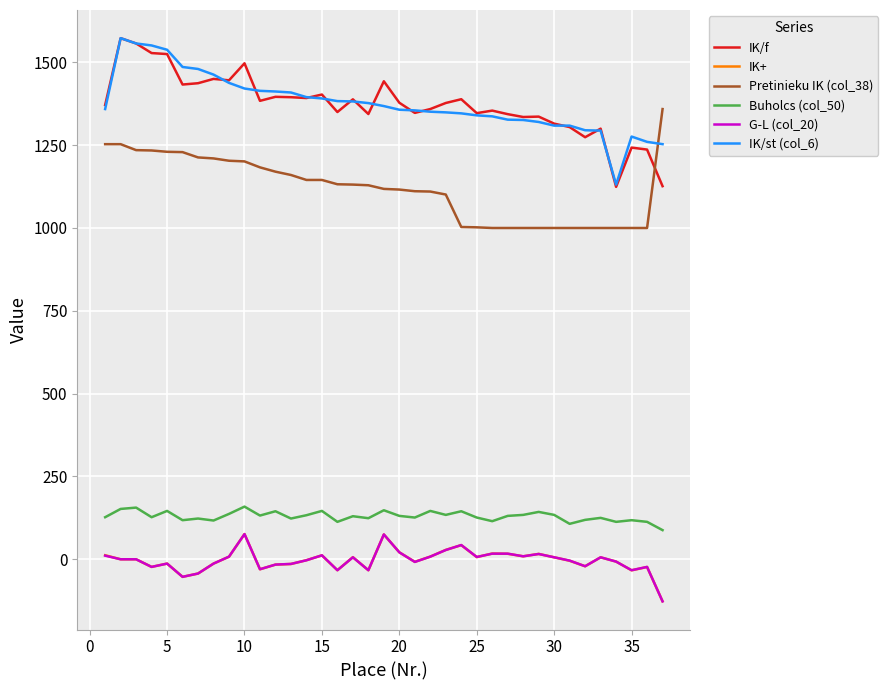

True or false: Buholcs (col_50) and IK/st (col_6) intersect in this chart.

False